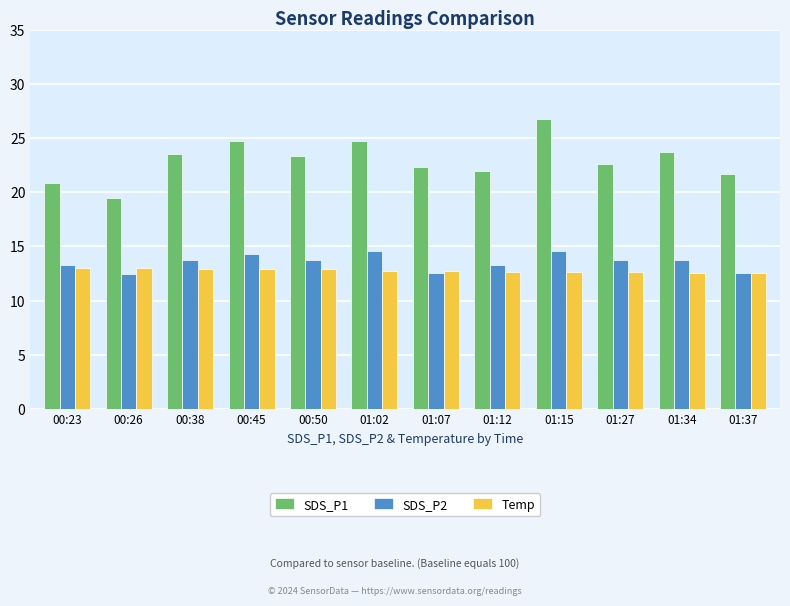

Which category has the lowest value in the SDS_P1 series?

00:26